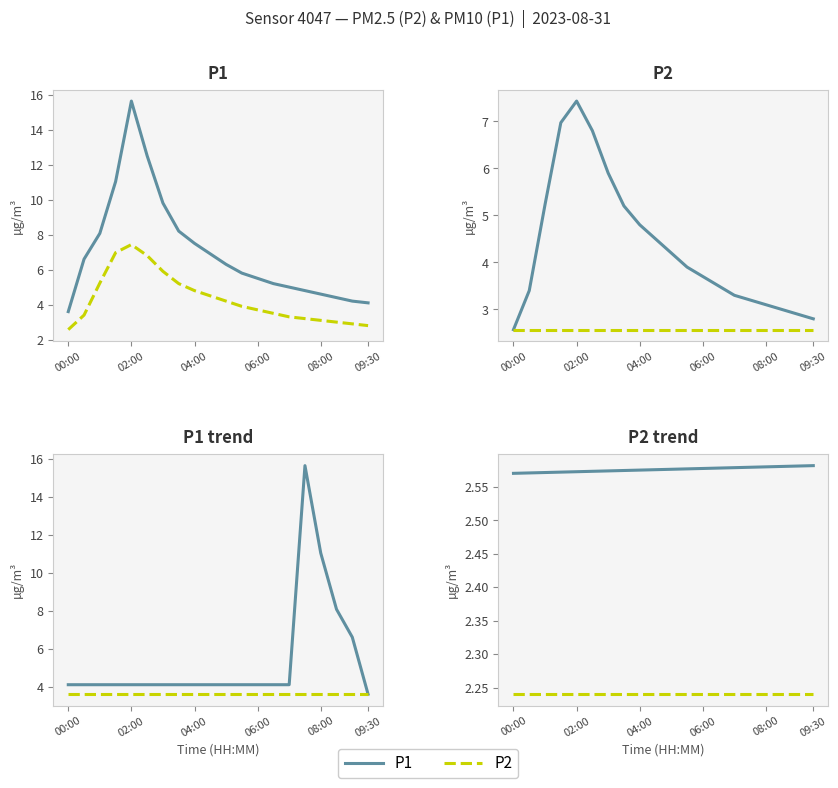

At which category does the chart reach its peak across all series?

02:00